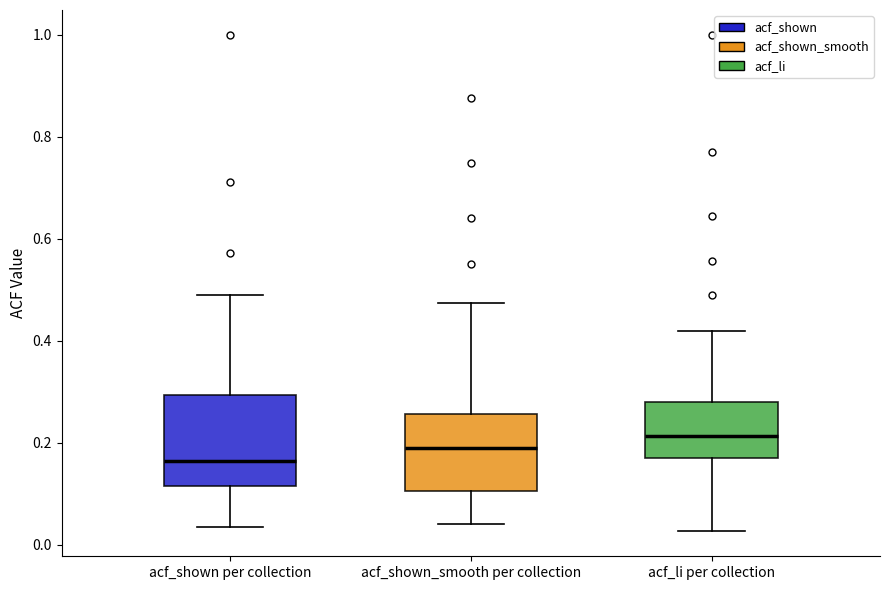

Which box's median line is the lowest?

acf_shown per collection